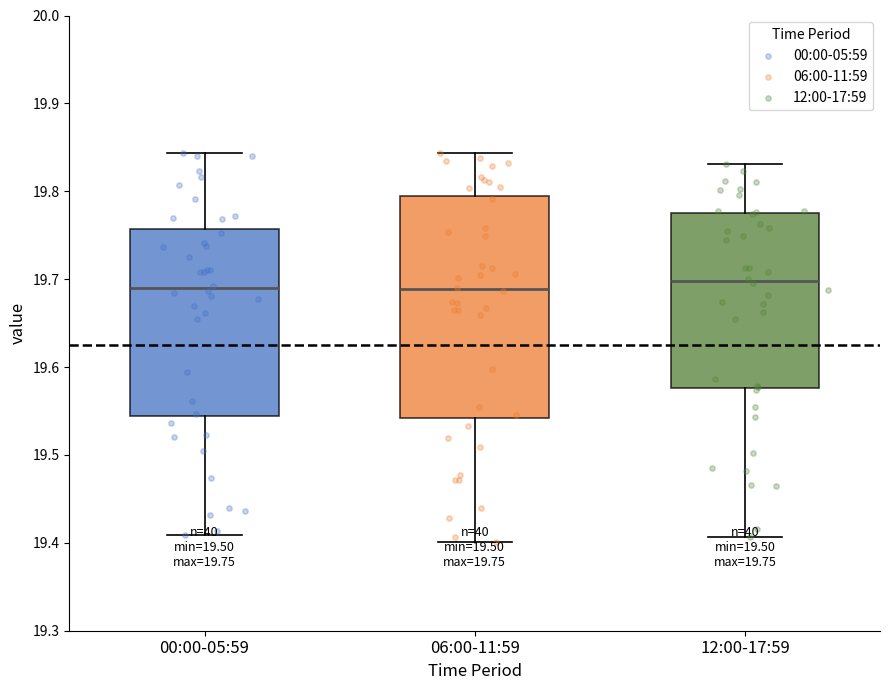

Comparing the boxes themselves (not the whiskers), which one is the tallest?

06:00-11:59